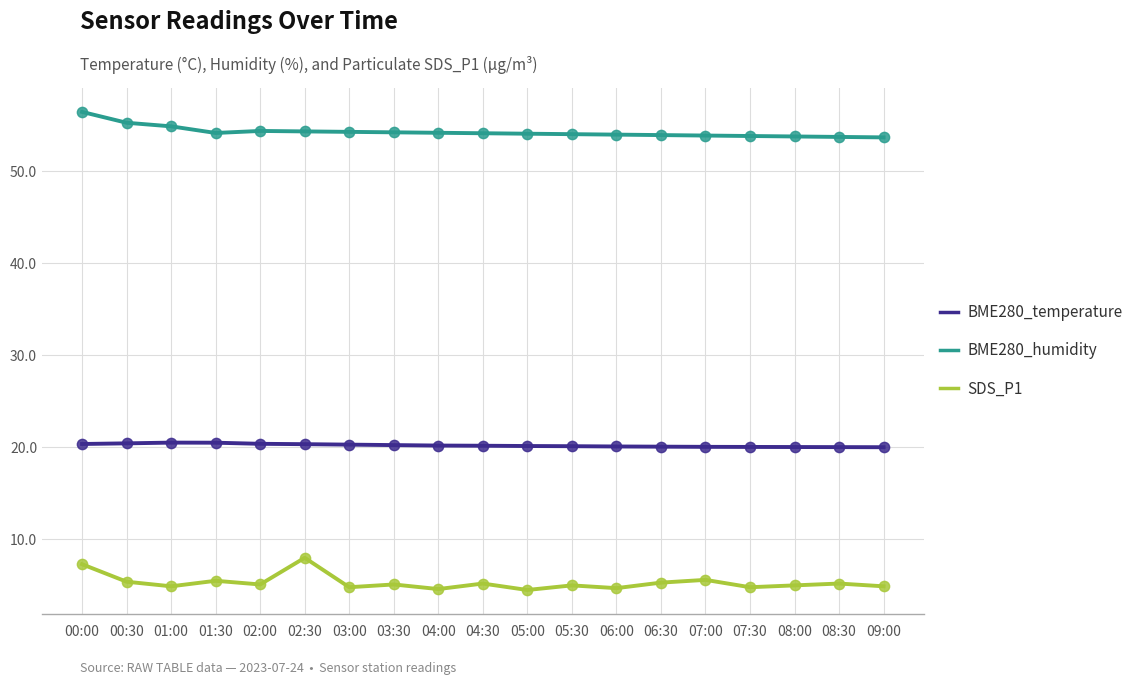

What are all the series names shown in the legend?

BME280_temperature, BME280_humidity, SDS_P1